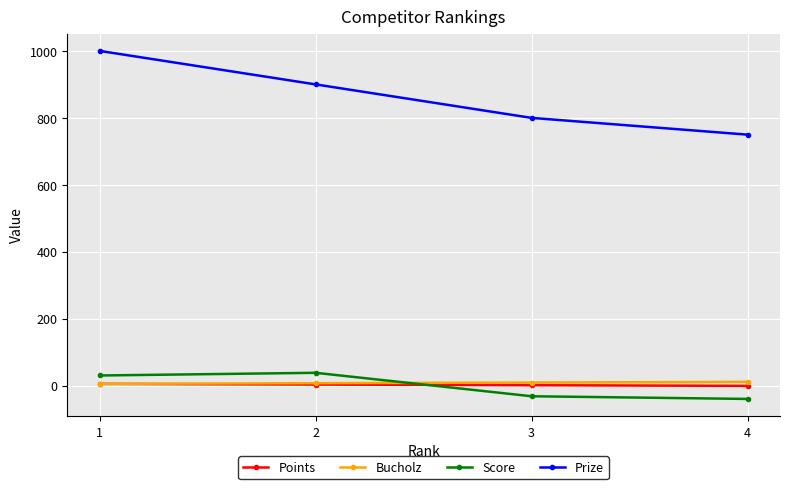

True or false: Prize has more than 0 points higher than both neighbors.

False